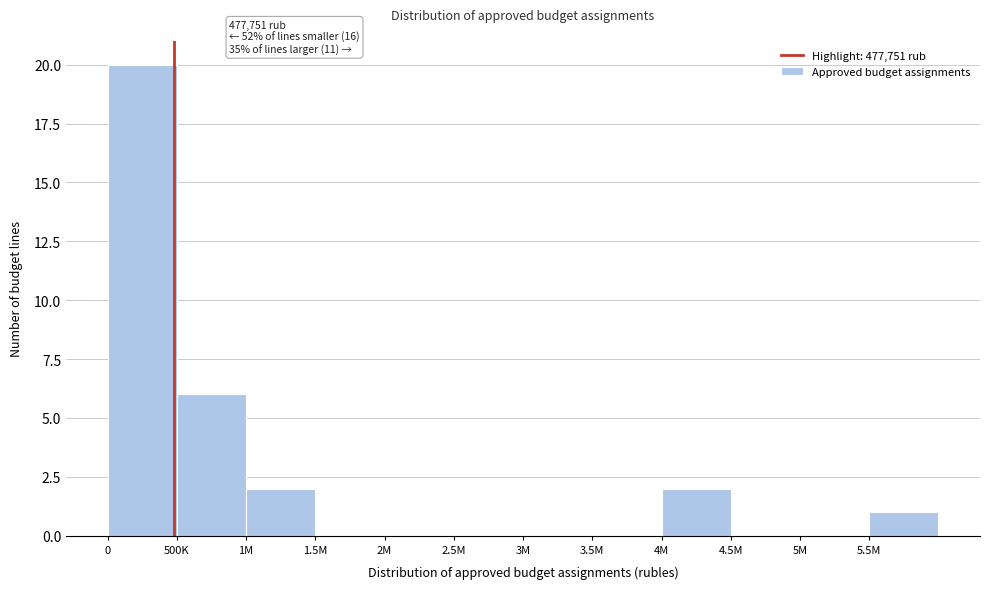

Reading left to right, transcribe all the data shown in this chart.

0=20	500K=6	1M=2	1.5M=0	2M=0	2.5M=0	3M=0	3.5M=0	4M=2	4.5M=0	5M=0	5.5M=1